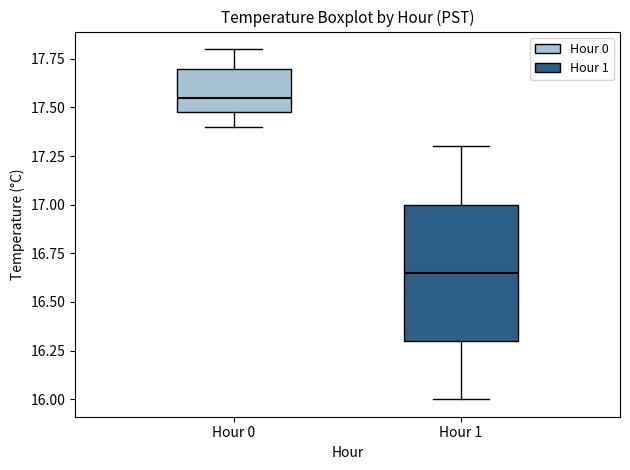

Where does the upper whisker of the box for Hour 1 end on the y-axis? The values are not printed on the chart, so give them approximately, as read against the axis.

17.30